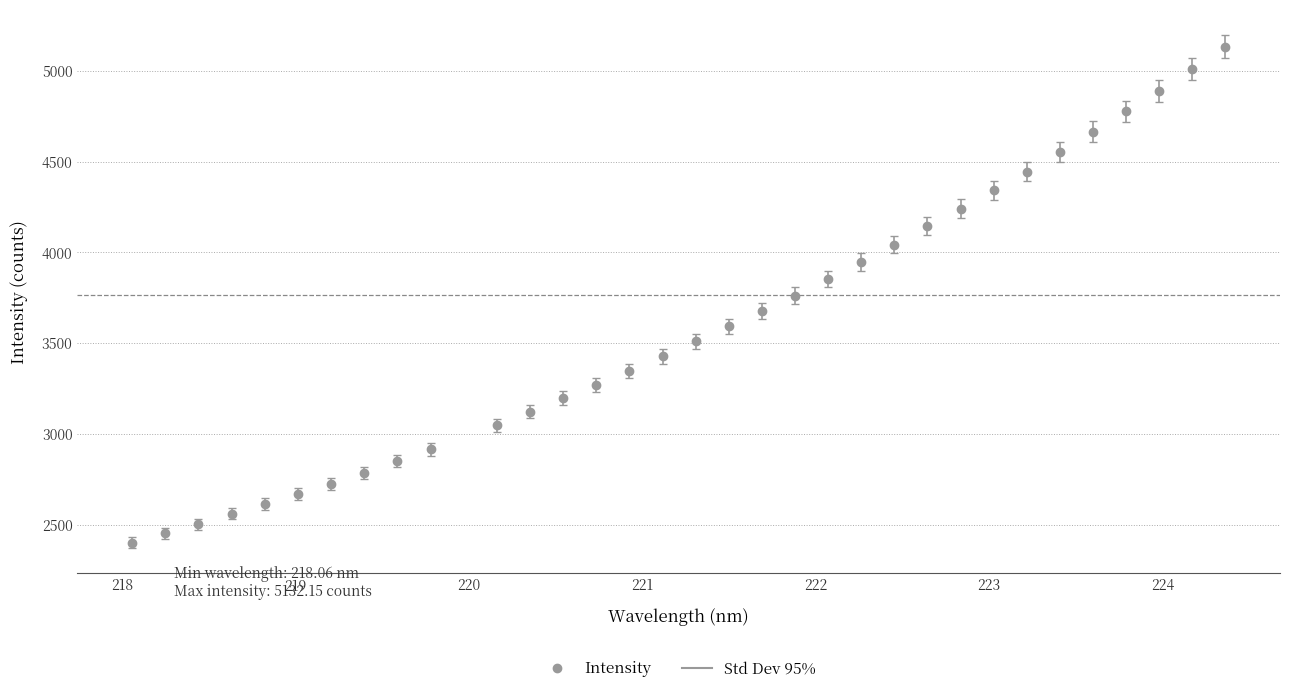

What is the minimum value shown in the chart?

2403.3